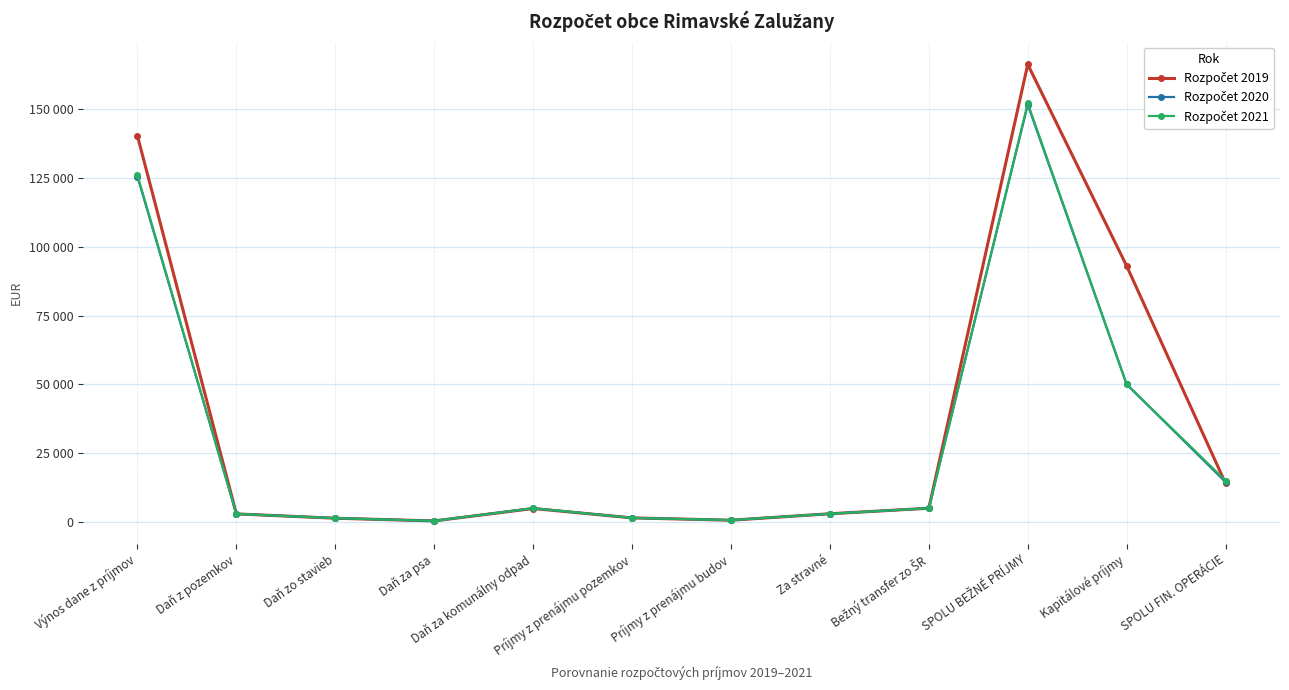

Rank the series at Za stravné from highest to lowest value.

Rozpočet 2019, Rozpočet 2020, Rozpočet 2021